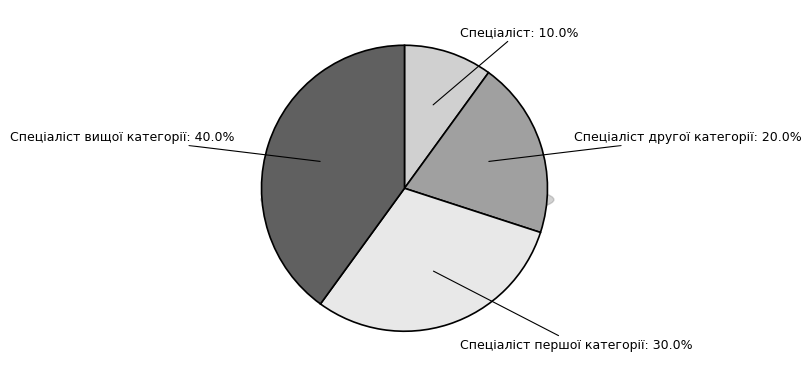

To the nearest percent, what portion does Спеціаліст вищої категорії represent?

40%